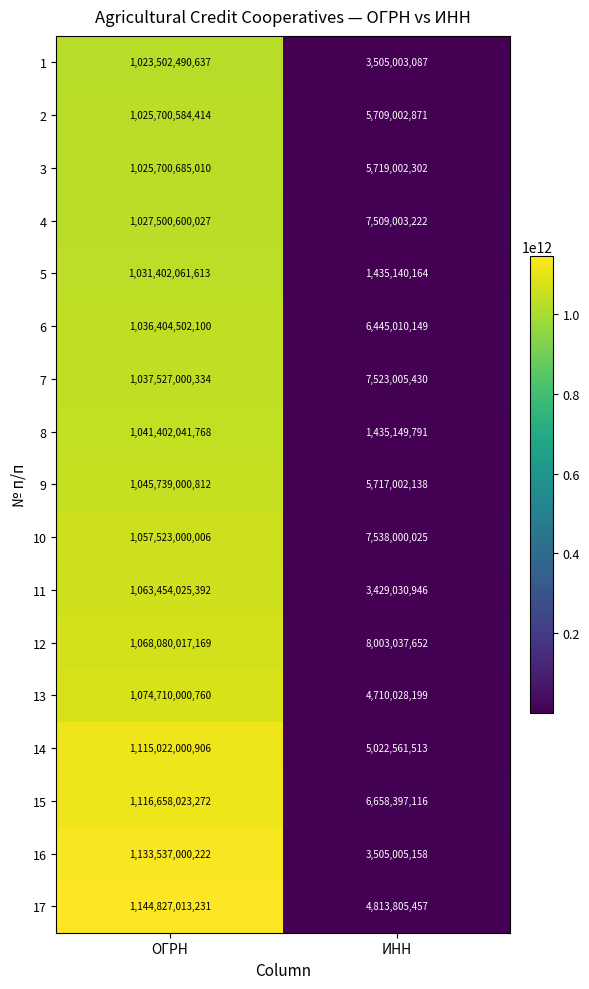

List the series in order of their peak value, lowest first.

1, 2, 3, 4, 5, 6, 7, 8, 9, 10, 11, 12, 13, 14, 15, 16, 17